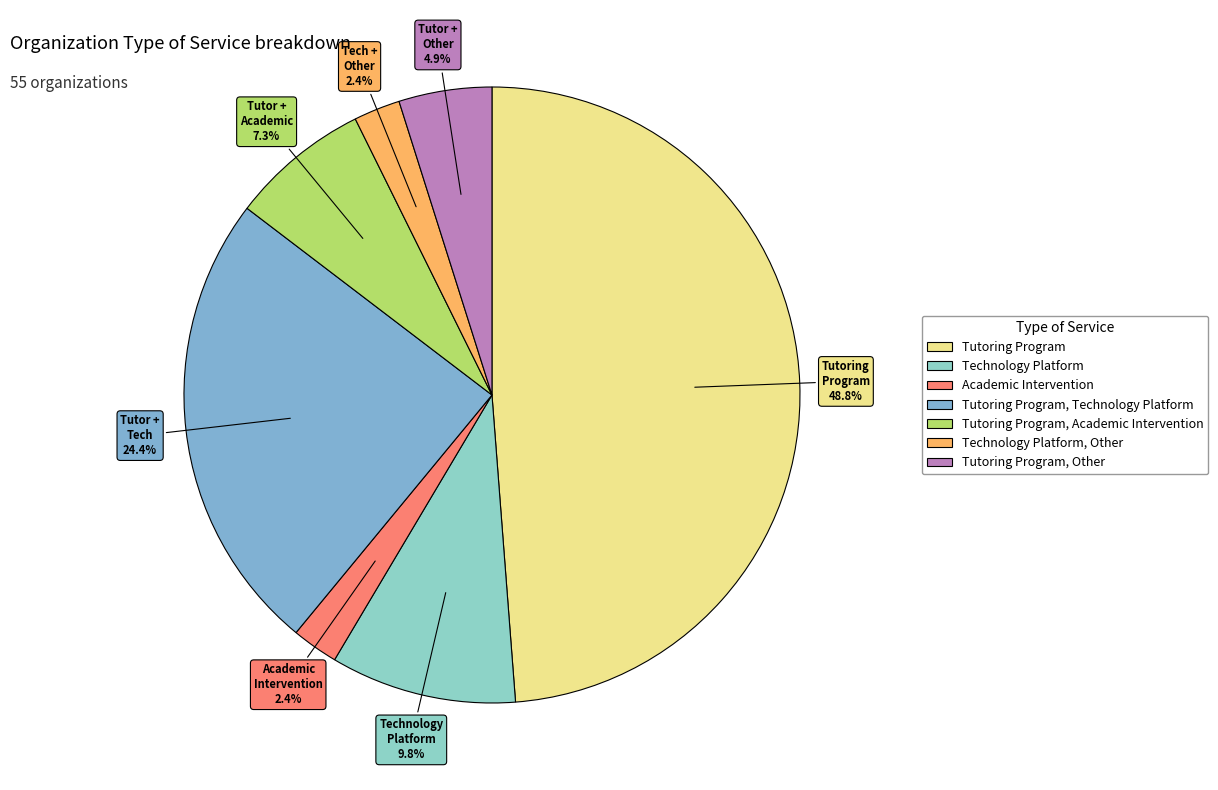

Count the number of slices in the pie.

7